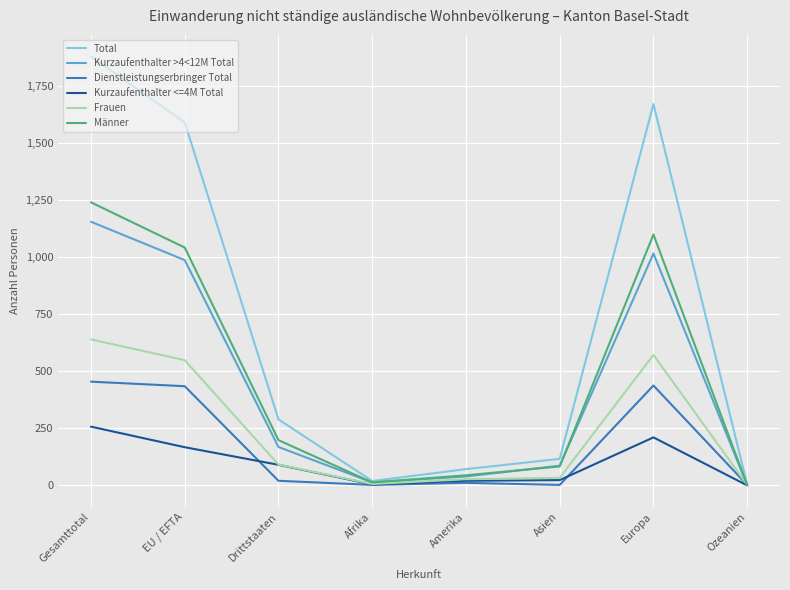

Rank the series by their maximum value, from lowest to highest.

Kurzaufenthalter <=4M Total, Dienstleistungserbringer Total, Frauen, Kurzaufenthalter >4<12M Total, Männer, Total